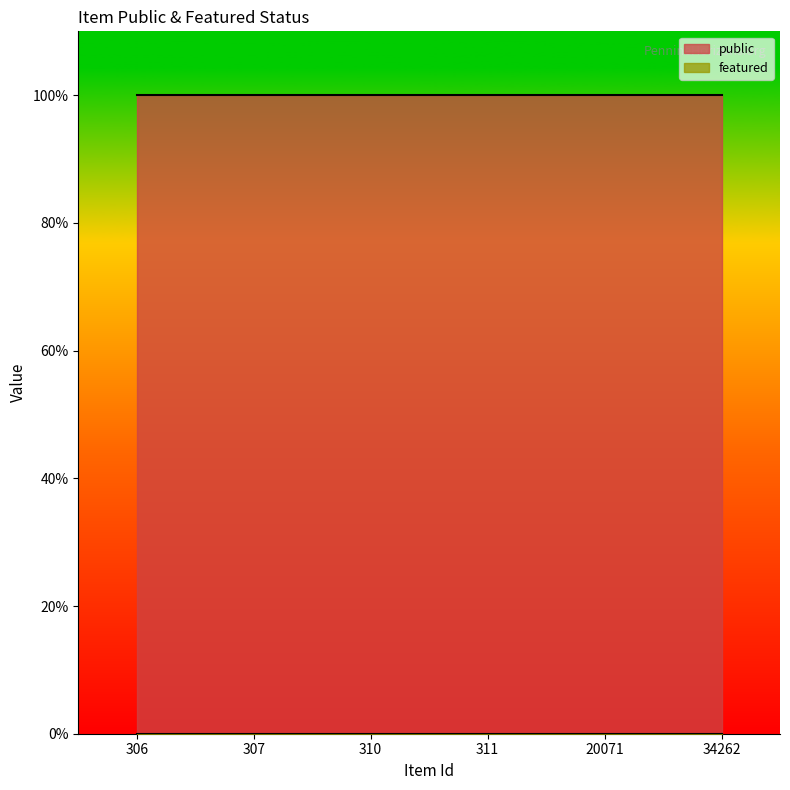

Does the chart display data point markers on the line(s)?

No